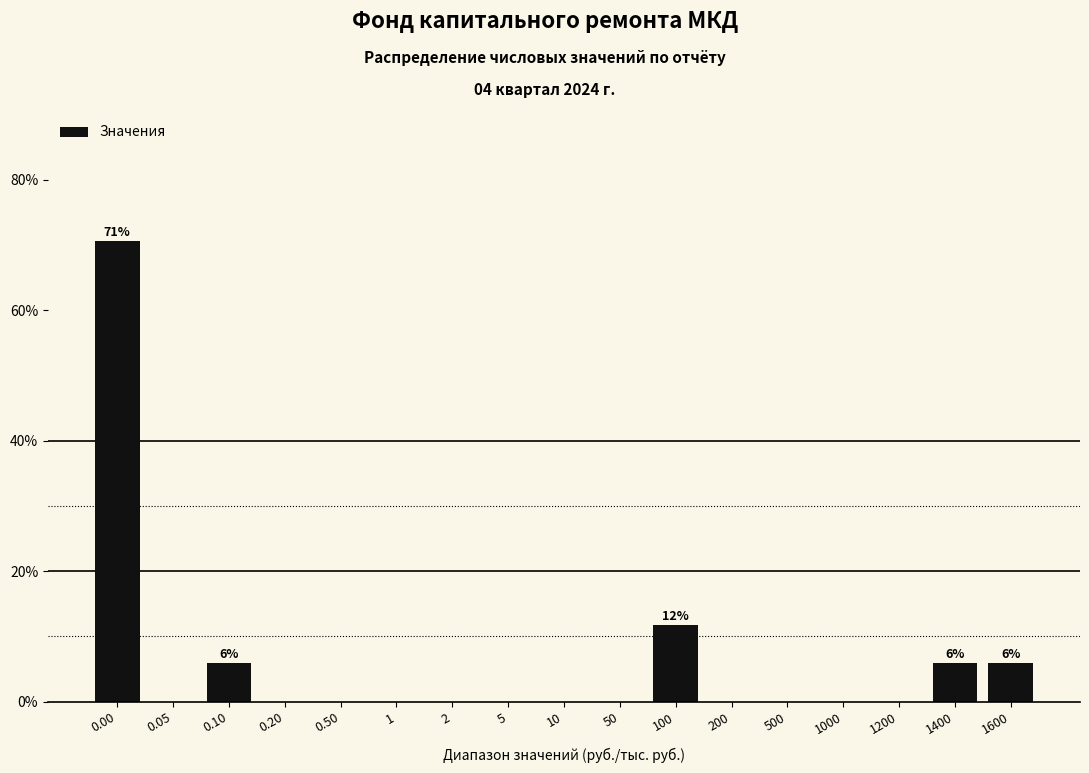

Reading right to left, list all the values displayed in this chart.

1600=5.9	1400=5.9	1200=0.0	1000=0.0	500=0.0	200=0.0	100=11.8	50=0.0	10=0.0	5=0.0	2=0.0	1=0.0	0.50=0.0	0.20=0.0	0.10=5.9	0.05=0.0	0.00=70.6